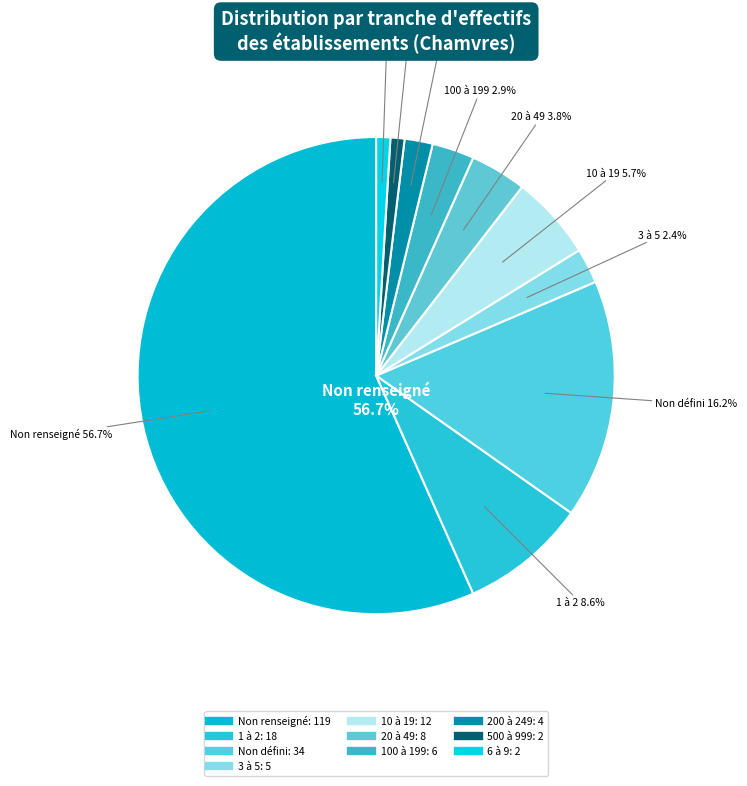

How many slices are in this pie chart?

10